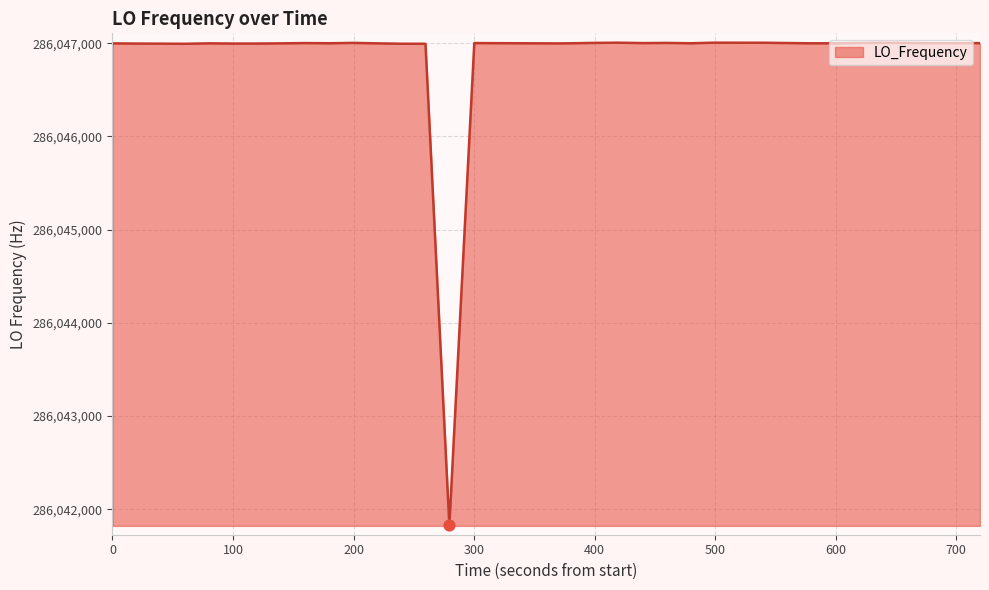

What is the minimum value shown in the chart?

286041825.7